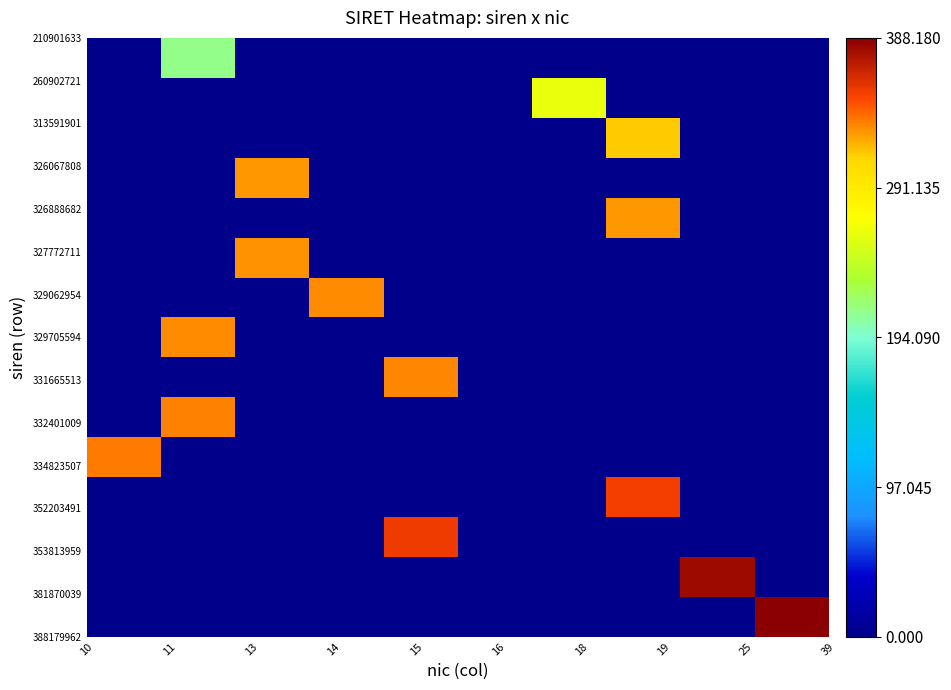

How many distinct data groups are displayed?

15